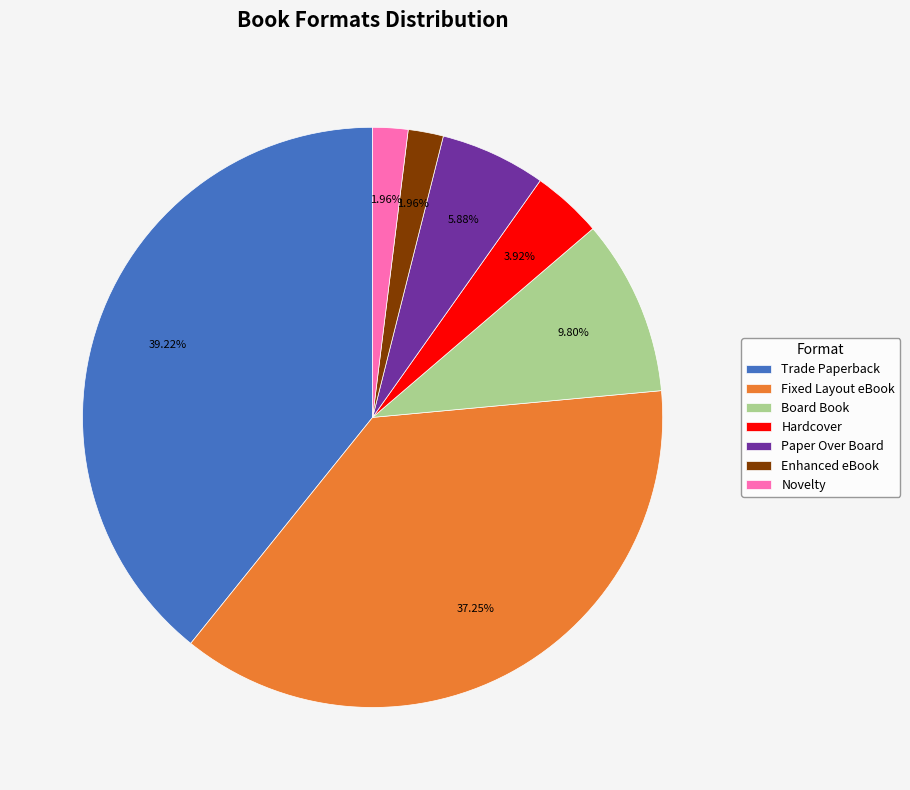

Is it true that Novelty is 2% of the pie?

True